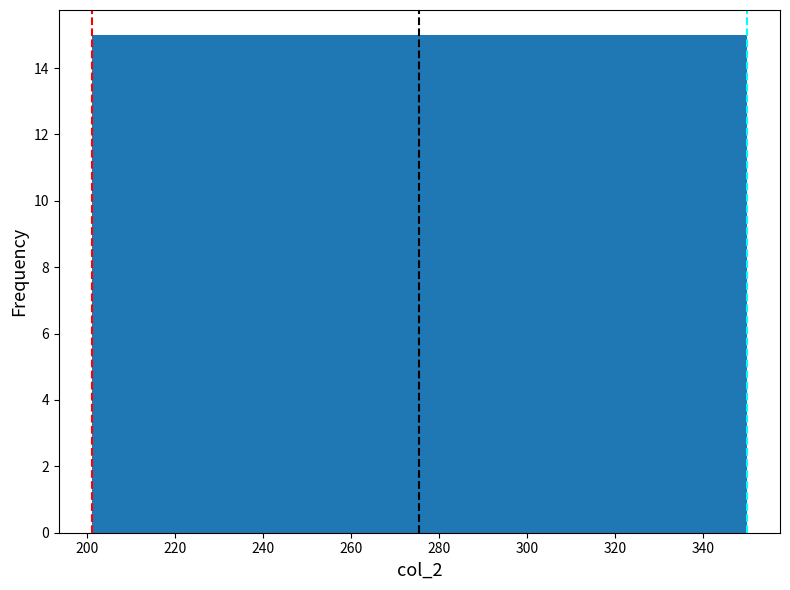

Reading left to right, transcribe this chart: for each bar, give the range it covers on the x-axis and its height. Neither the bar edges nor the heights are printed on the chart, so give them approximately, as read against the axes.

202 to 216: 15
216 to 230: 15
230 to 246: 15
246 to 260: 15
260 to 276: 15
276 to 290: 15
290 to 306: 15
306 to 320: 15
320 to 336: 15
336 to 350: 15